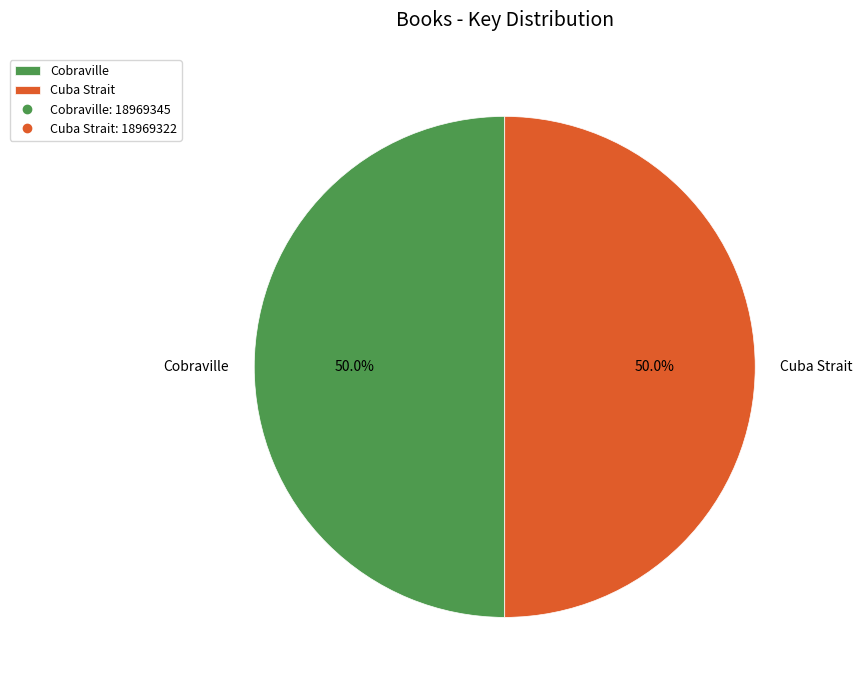

Do Cobraville and Cuba Strait together represent more than half of the pie?

Yes